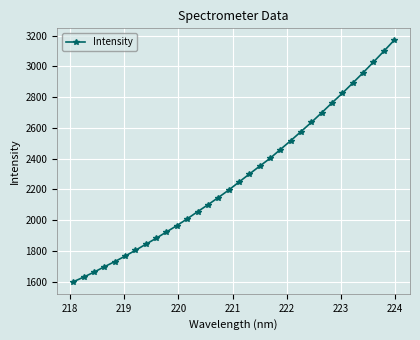

What is the value of the 9th point from the left?

1882.9